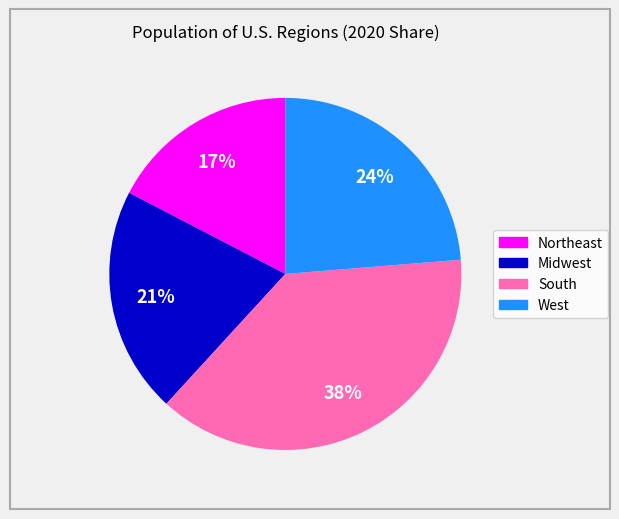

How many segments does this pie chart have?

4